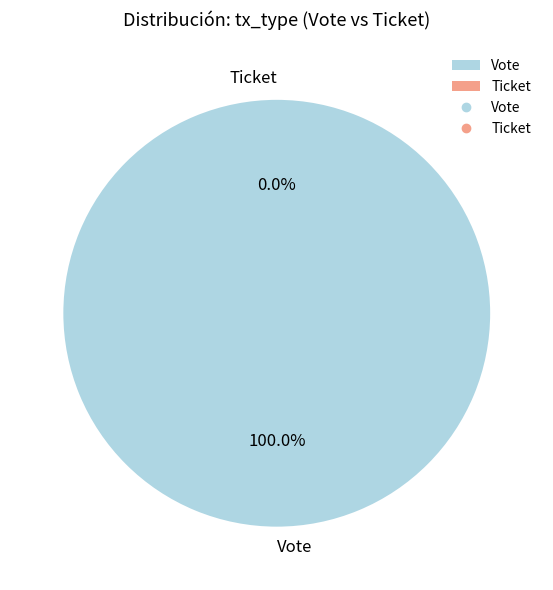

Combined, what portion of the pie is Ticket and Vote?

100.0%